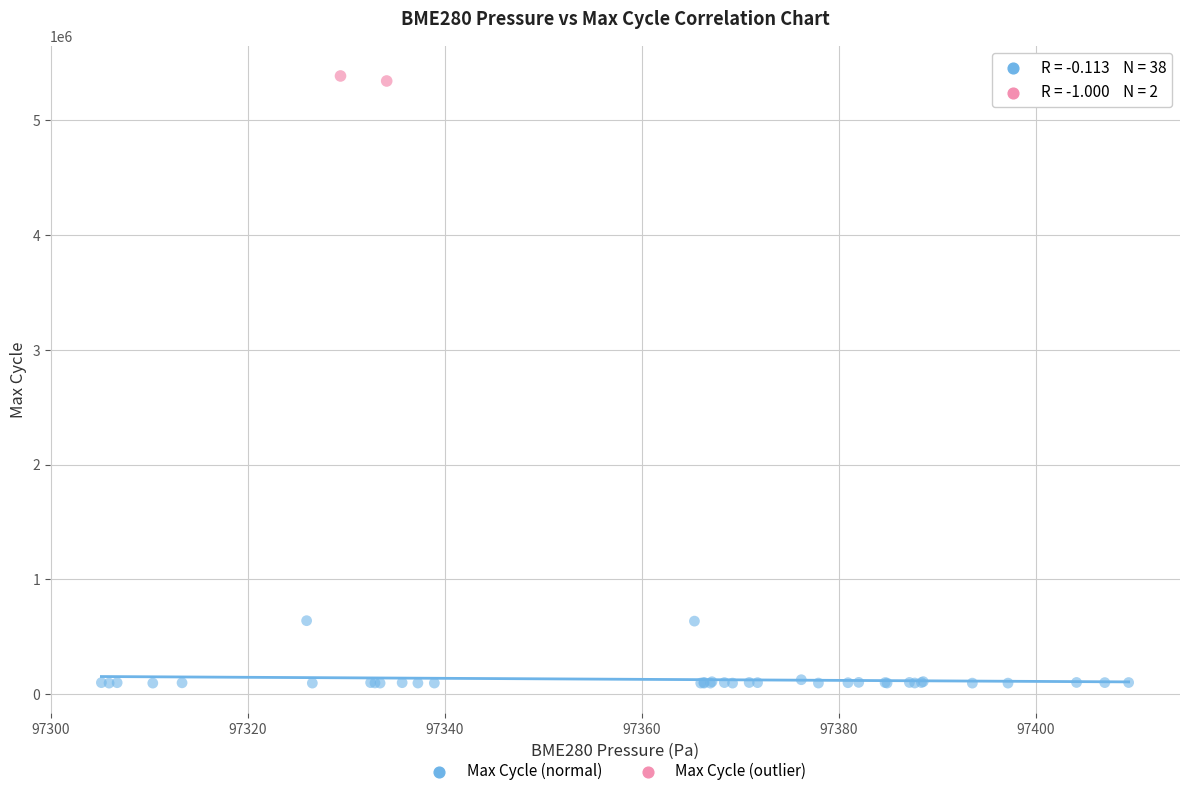

Which series reaches the maximum Y coordinate?

Max Cycle (outlier)